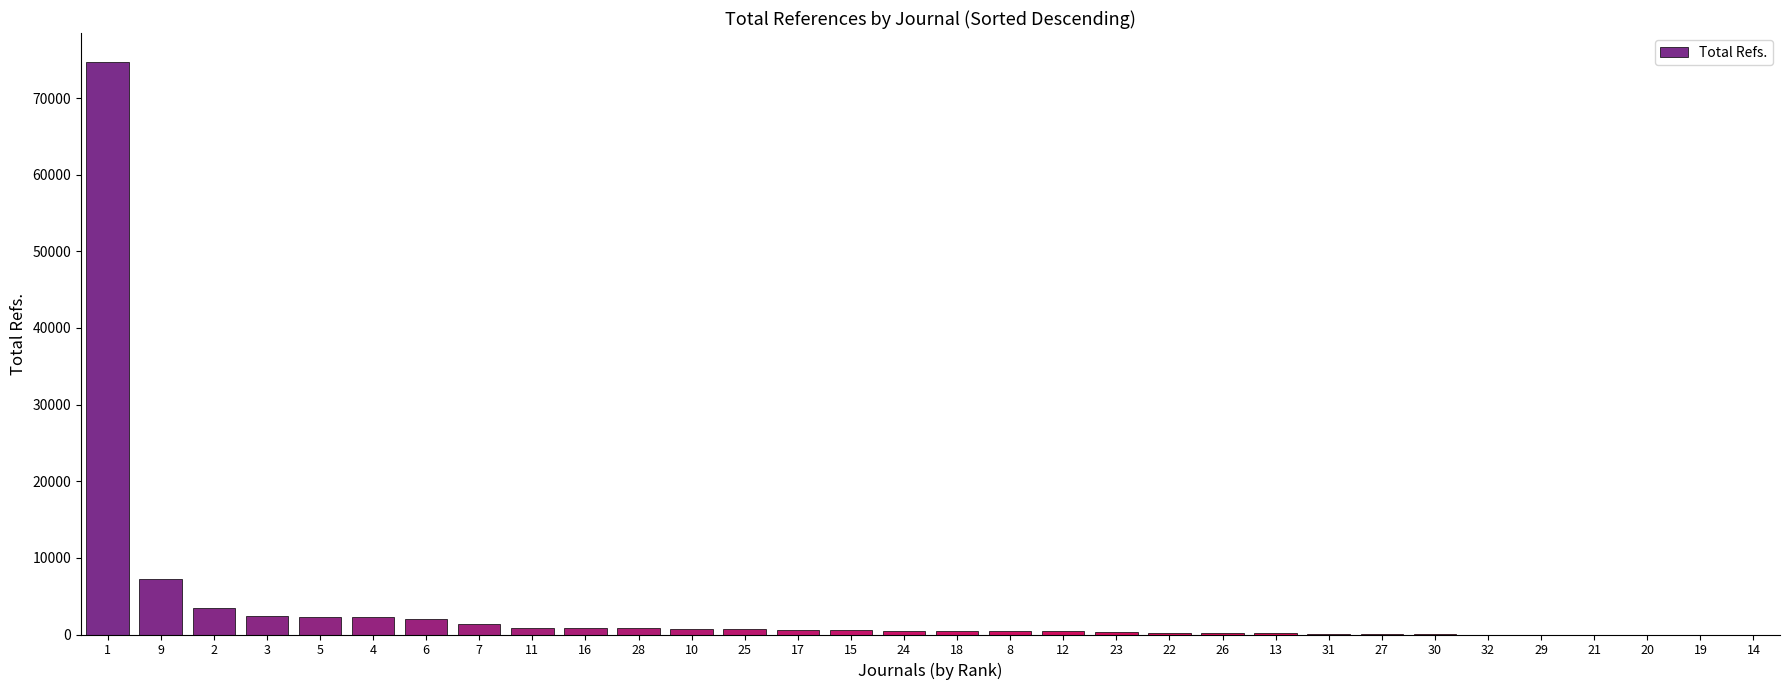

Is it true that the value at 20 is 0?

True